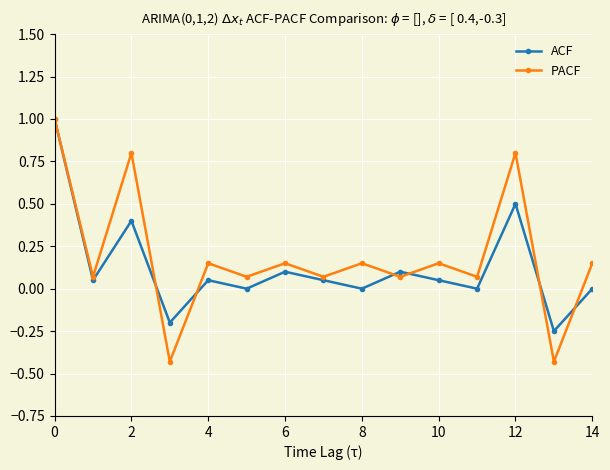

How many data points in PACF are above 0?

13